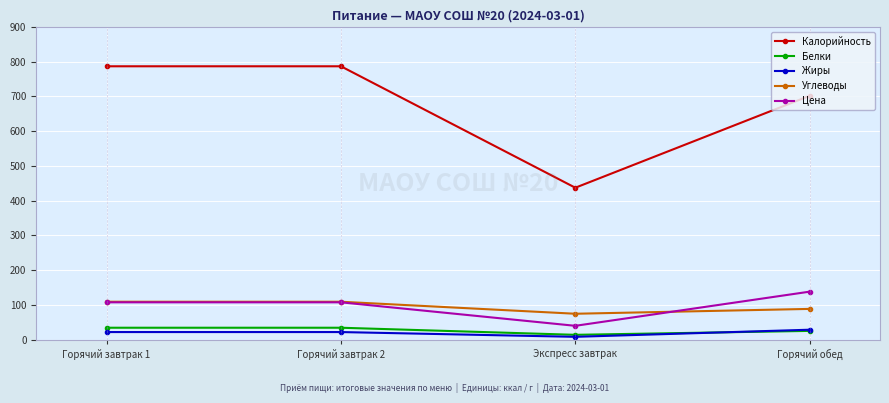

True or false: Жиры and Калорийность intersect in this chart.

False